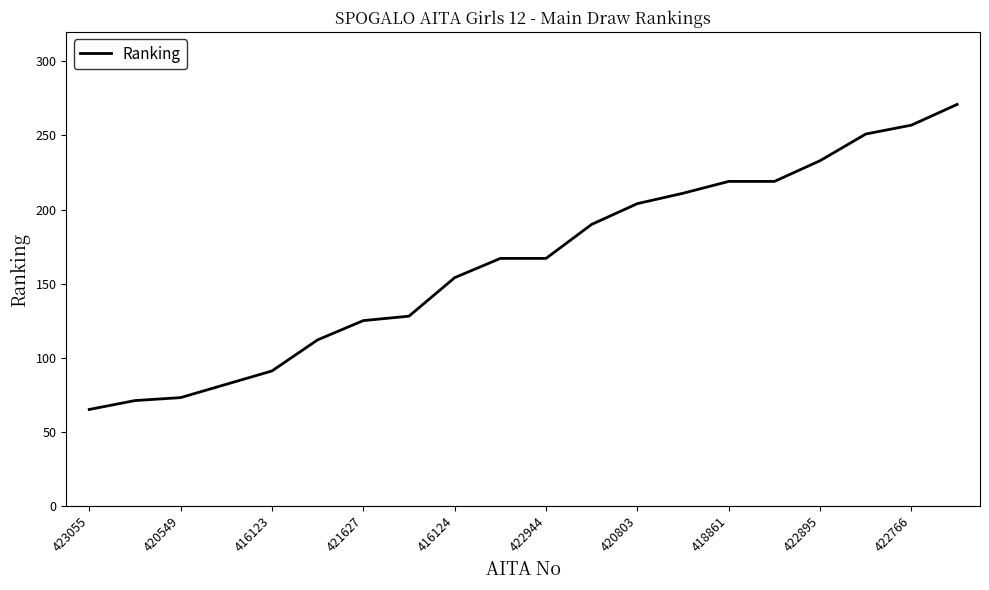

What is the minimum value shown in the chart?

65